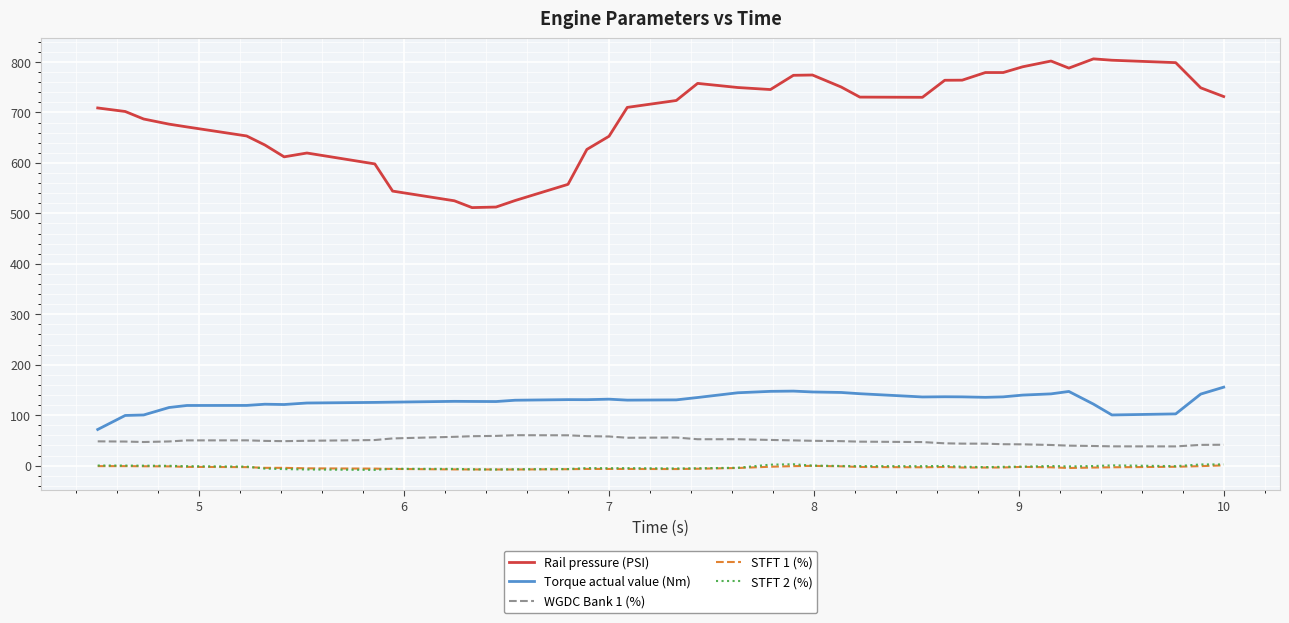

True or false: WGDC Bank 1 (%) and STFT 1 (%) cross at least once.

False